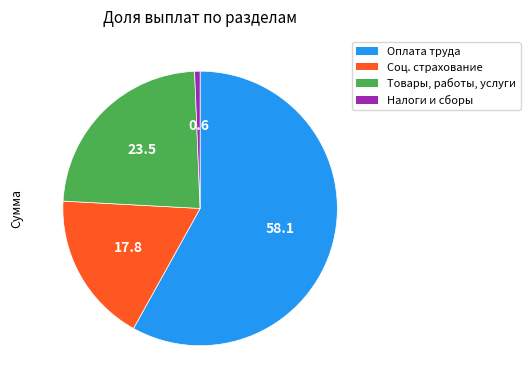

Is there any slice that represents more than half of the pie?

Yes